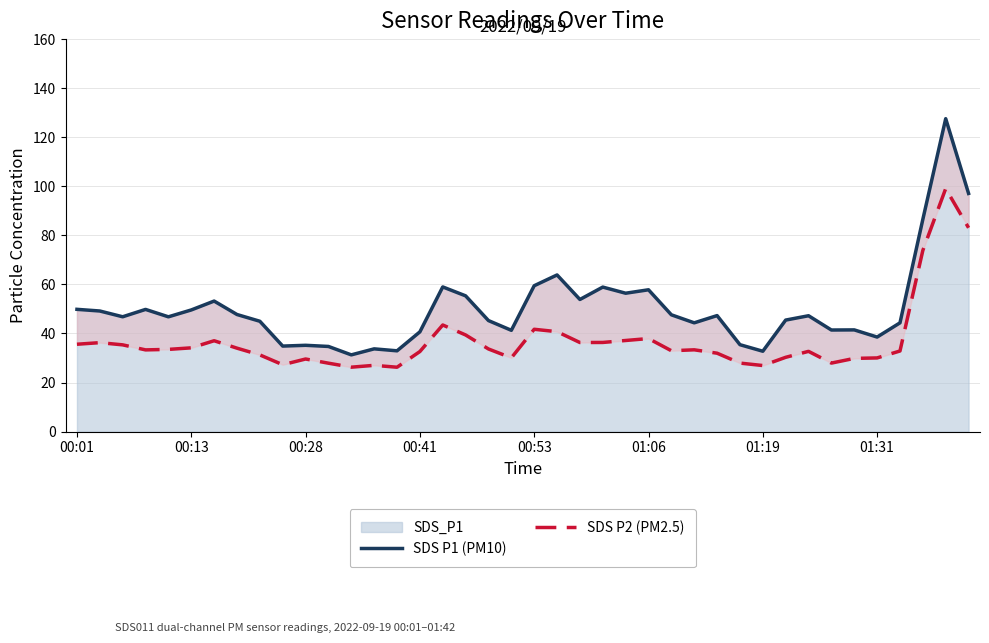

What is the spread (max minus min) of values at 8?

13.7